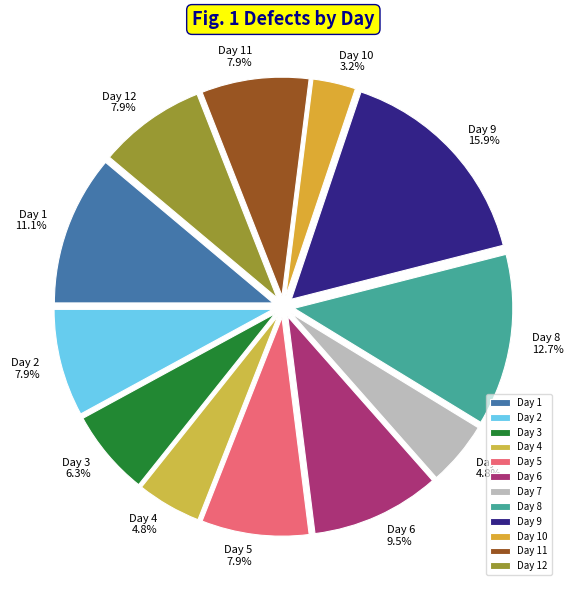

What is the largest slice in the pie chart?

Day 9